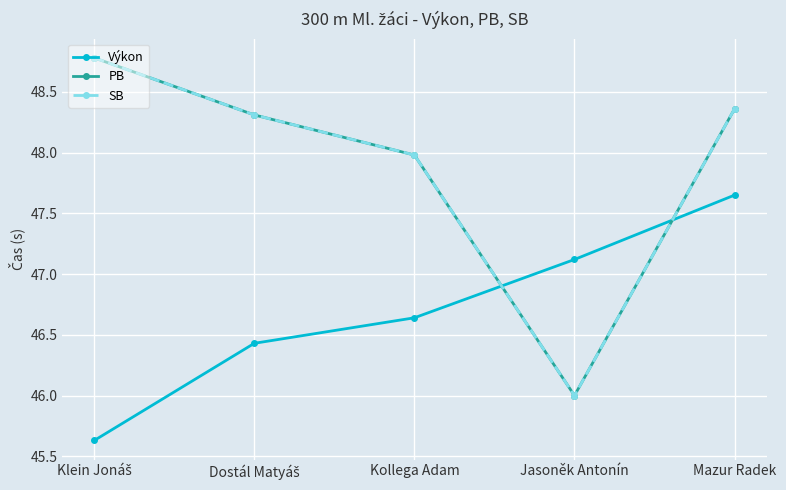

What is the average value of the Výkon series?

46.7